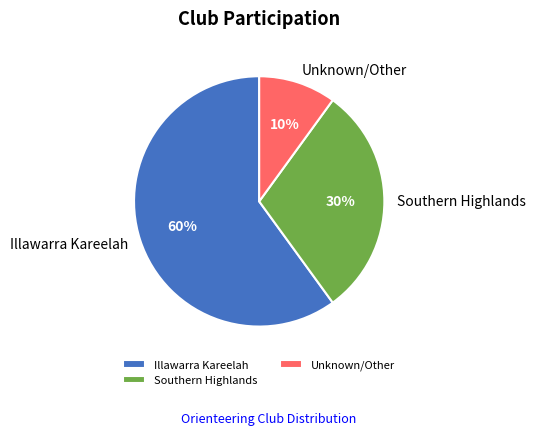

Combined, do Illawarra Kareelah and Southern Highlands account for over 50%?

Yes